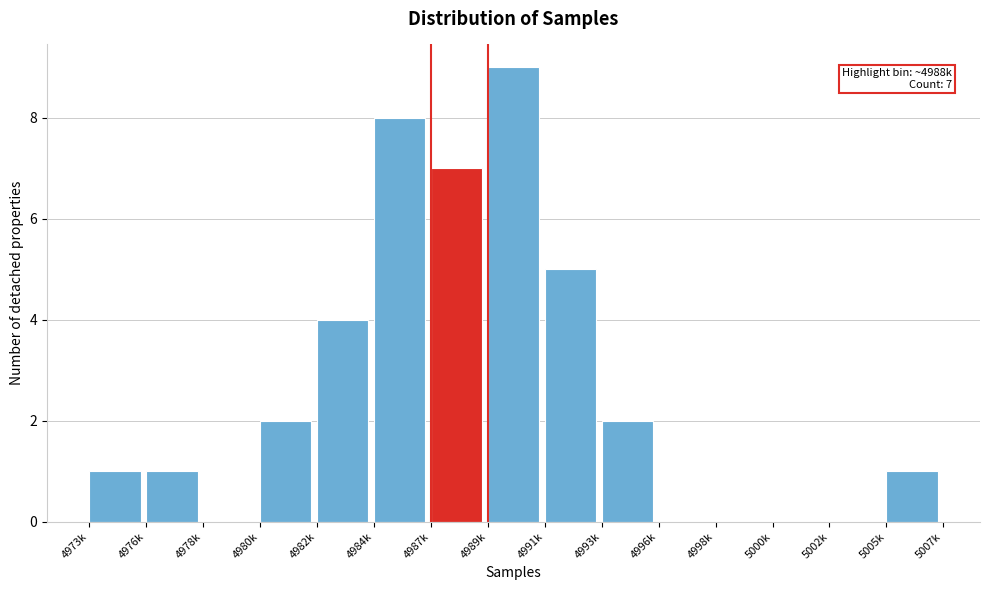

Reading left to right, list all the values displayed in this chart.

4973k=1	4976k=1	4978k=0	4980k=2	4982k=4	4984k=8	4987k=7	4989k=9	4991k=5	4993k=2	4996k=0	4998k=0	5000k=0	5002k=0	5005k=1